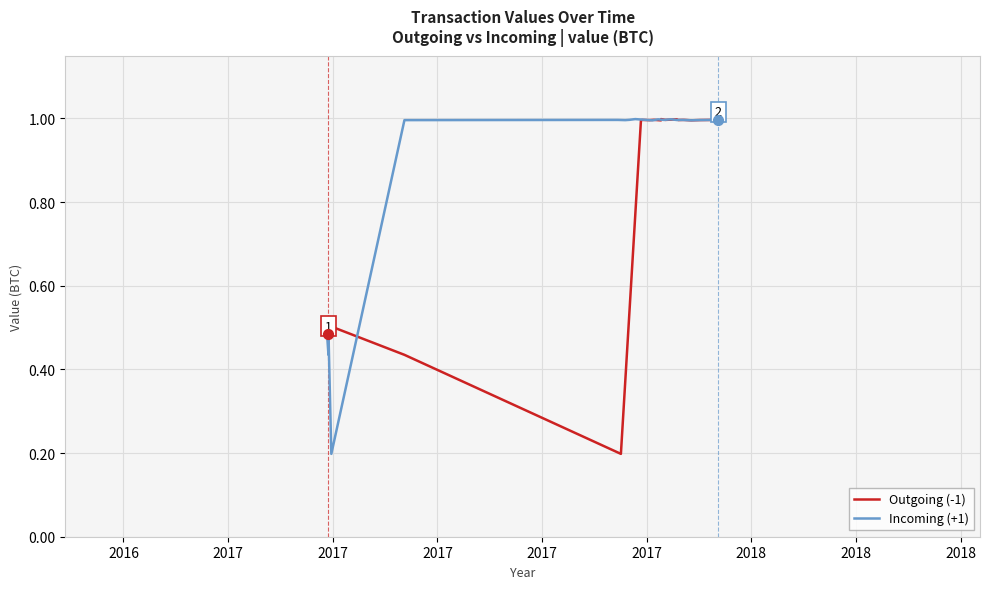

At how many categories does at least one series exceed 0?

20